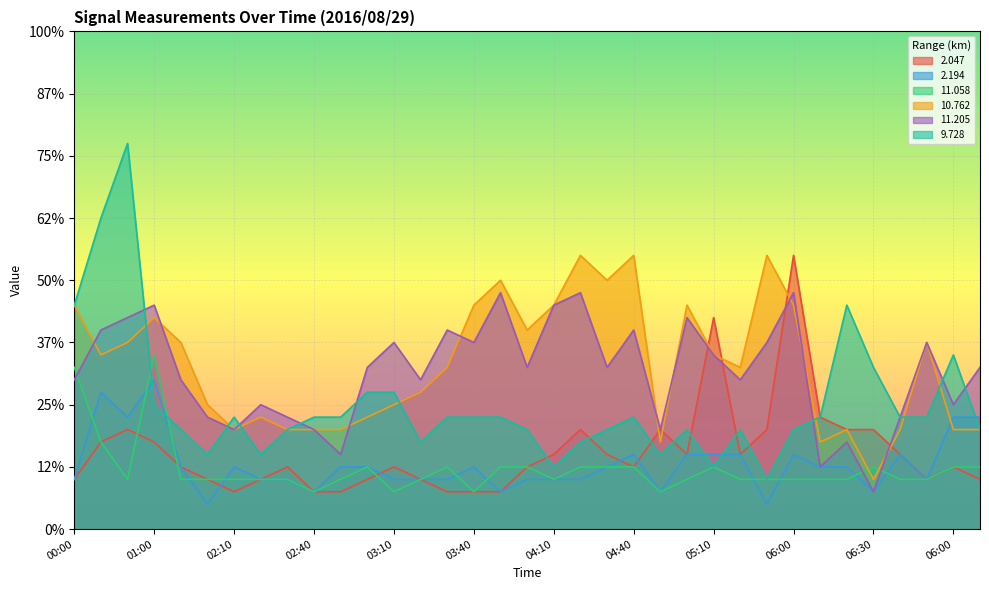

At which category does 10.762 reach its first local peak?

01:00